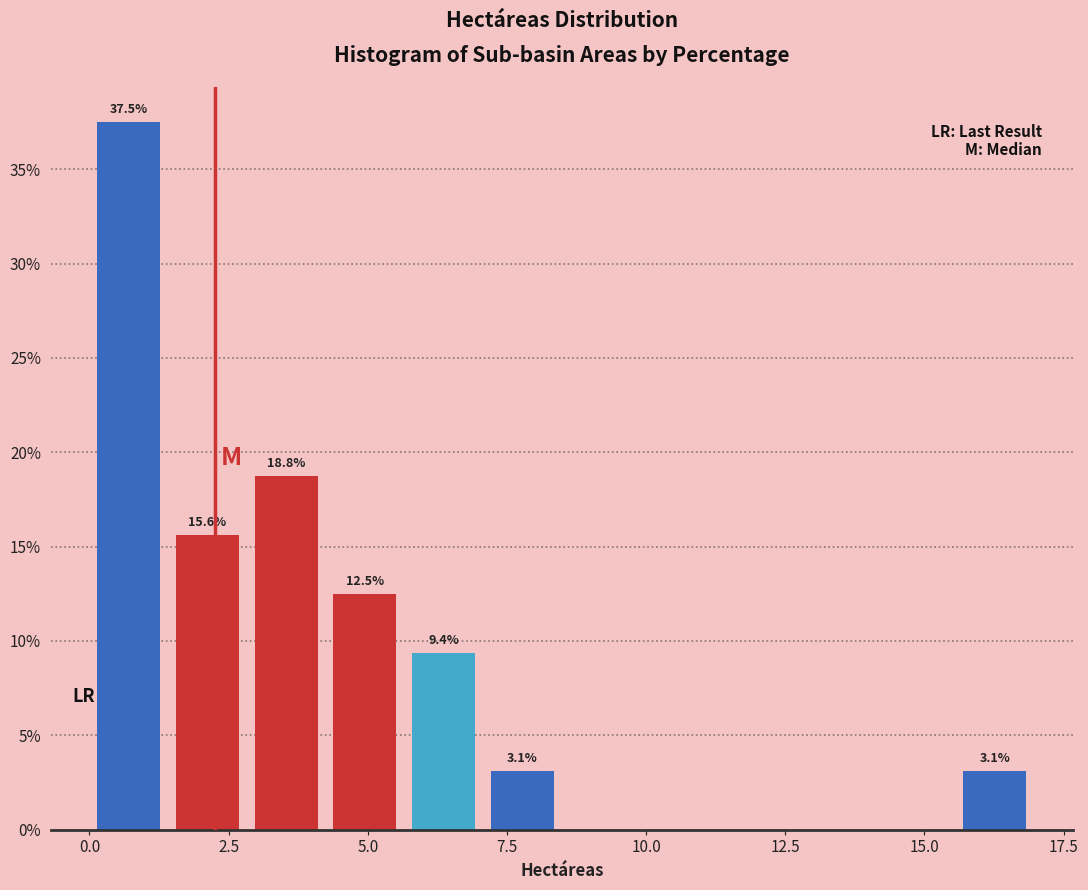

Read against the x-axis, roughly where is the centre of the tallest bar?

0.5